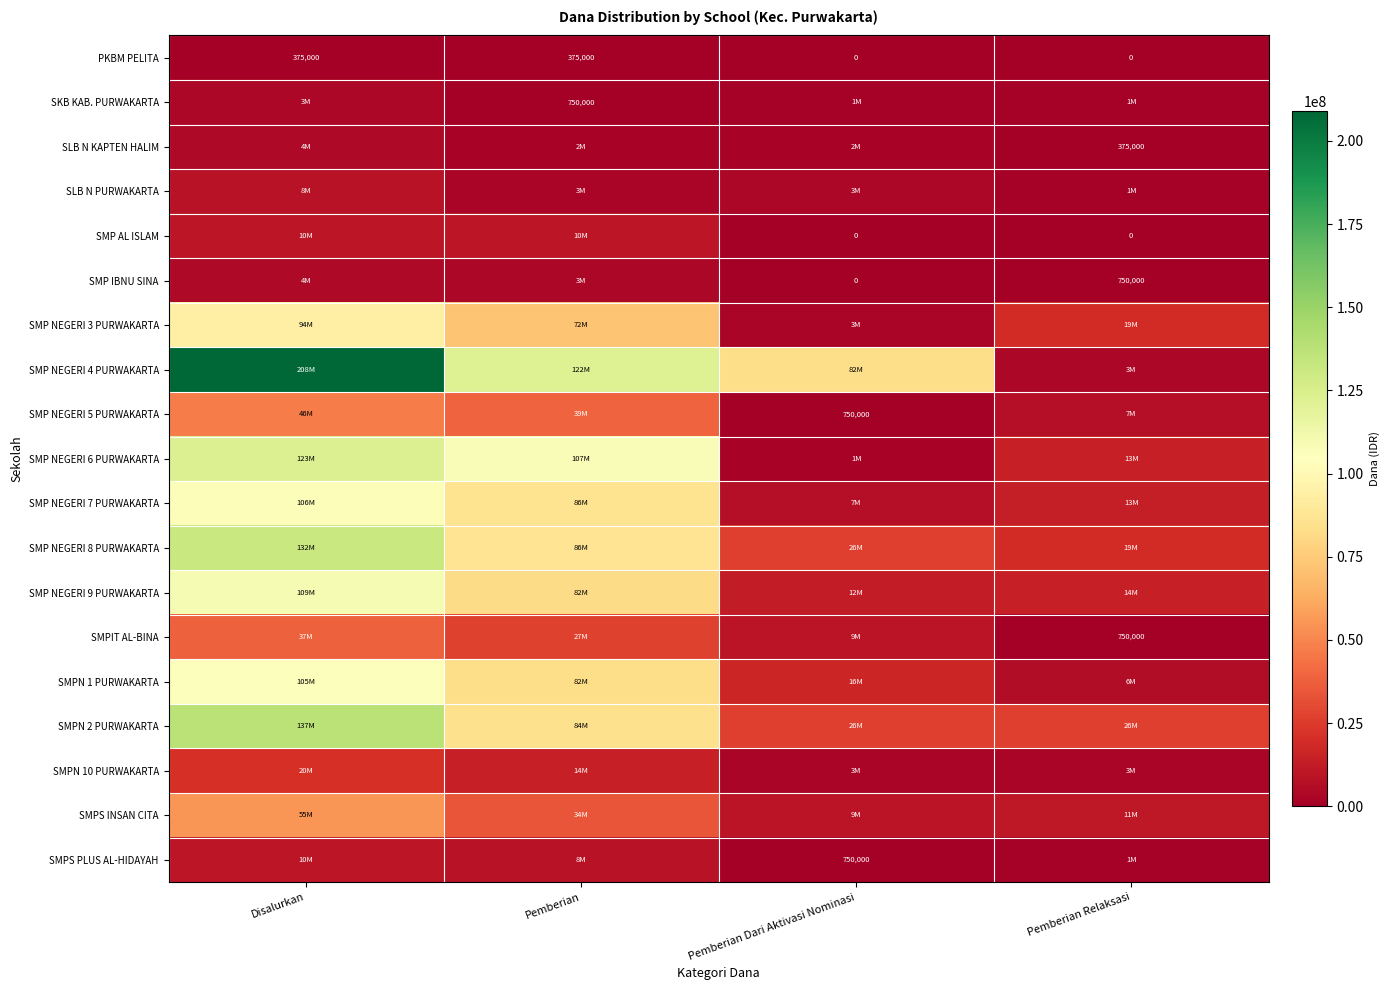

What is the greatest value displayed?

208875000